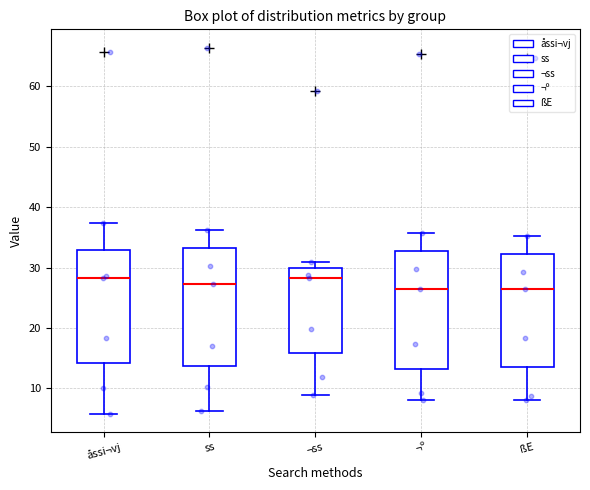

Reading left to right, read every box against the y-axis: the position of its median line, the range the box covers, and the ends of its whiskers. The values are not printed on the chart, so give them approximately, as read against the axis.

åssi¬vj: median 28, box 14 to 33, whiskers 6 to 37
ss: median 27, box 14 to 33, whiskers 6 to 36
¬ss: median 28, box 16 to 30, whiskers 9 to 31
¬º: median 27, box 13 to 33, whiskers 8 to 36
ßE: median 27, box 14 to 32, whiskers 8 to 35